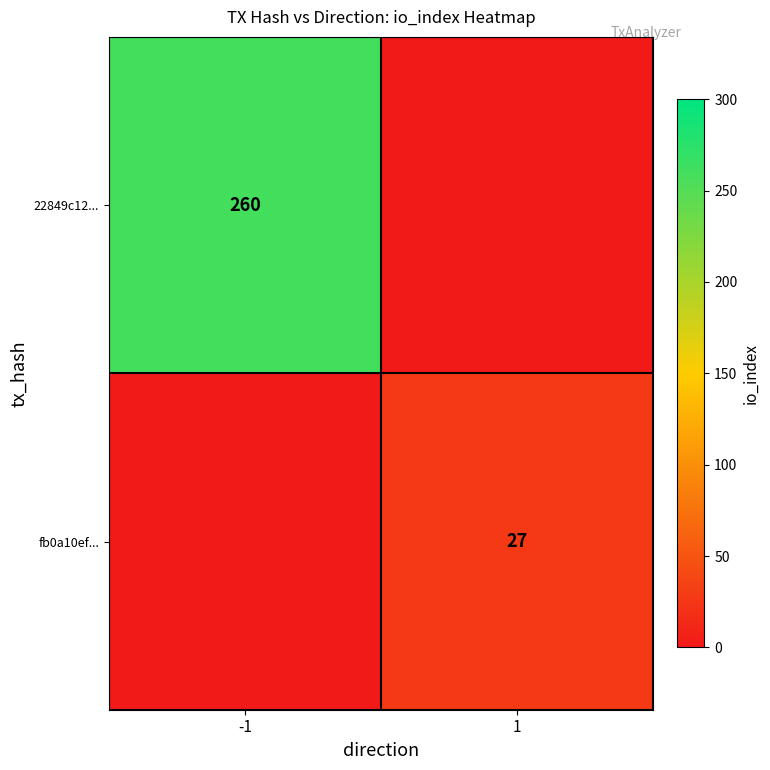

Is it true that 22849c12... equals 87 at -1?

False